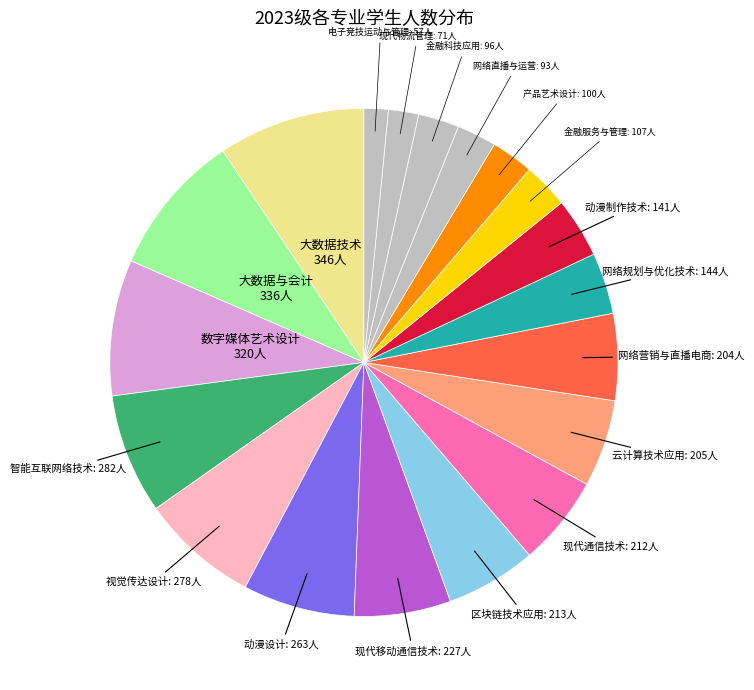

Between 区块链技术应用 and 数字媒体艺术设计, which is larger?

数字媒体艺术设计